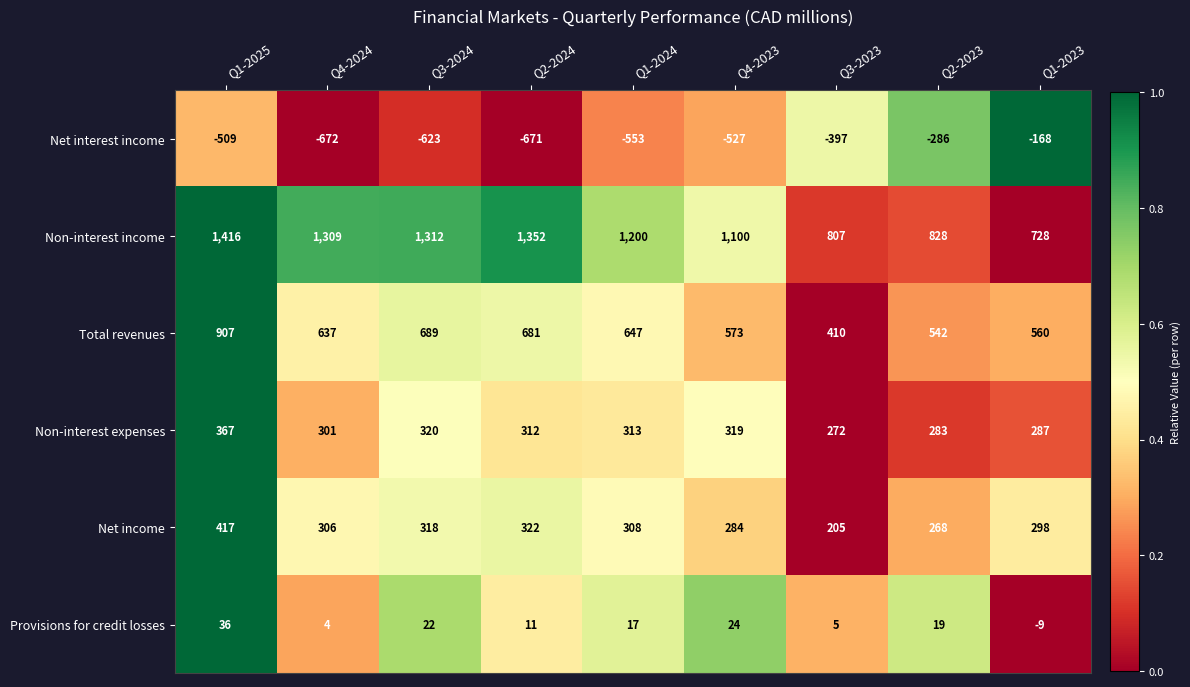

Is it true that Net income equals 273 at Q3-2023?

False